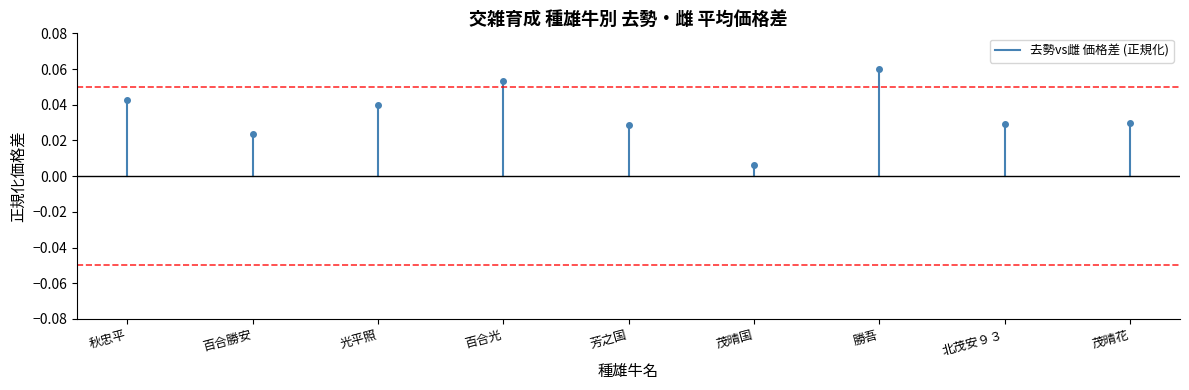

What is the label of the 1st point from the left?

秋忠平